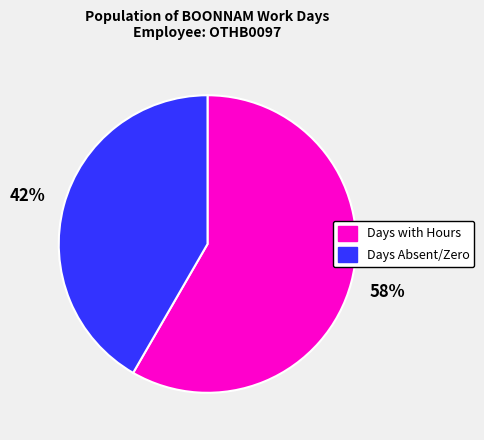

Is there a majority slice in this chart?

Yes